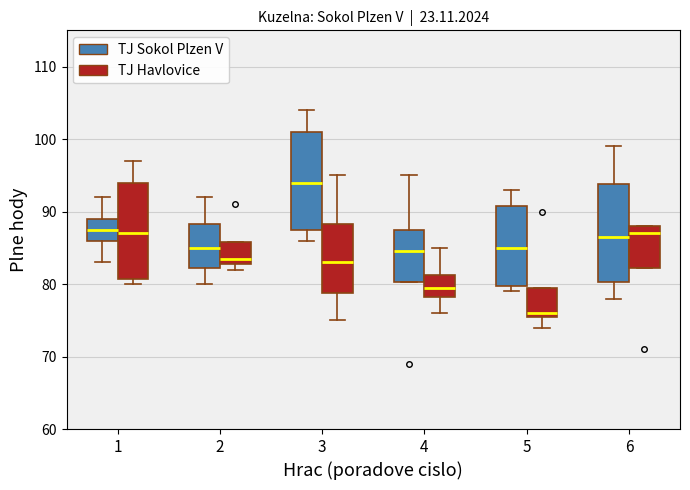

Which box's median line is the lowest?

5 (TJ Havlovice)